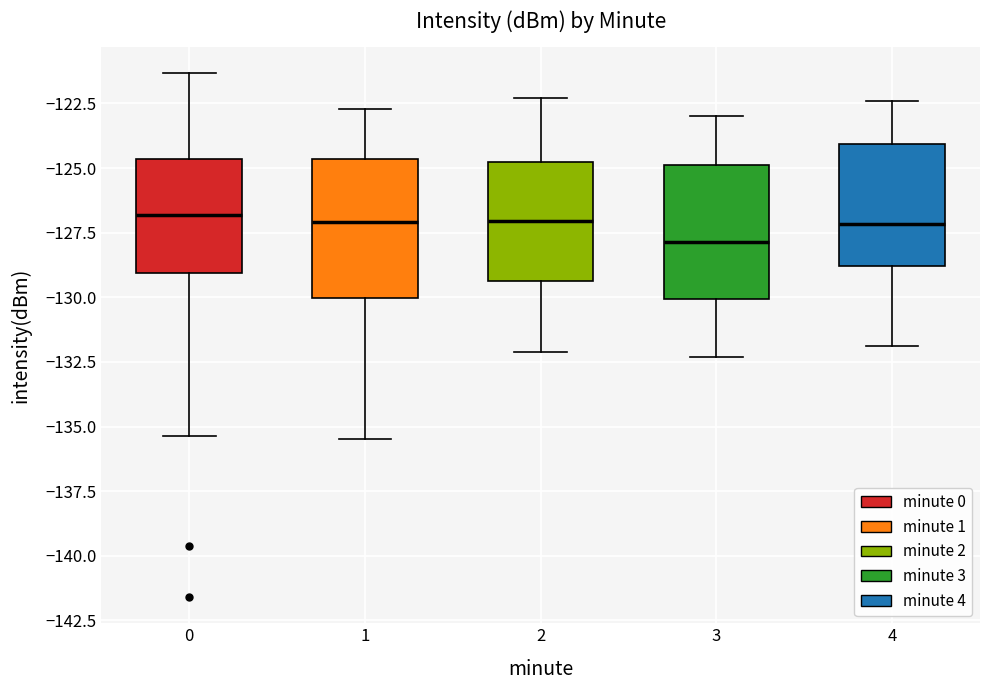

Reading left to right, transcribe this box plot: for each box, give where its median line is, the range the box spans, and where its two whiskers end, as read against the y-axis. The values are not printed on the chart, so give them approximately, as read against the axis.

0: median -127.0, box -129.0 to -124.5, whiskers -135.5 to -121.5
1: median -127.0, box -130.0 to -124.5, whiskers -135.5 to -122.5
2: median -127.0, box -129.5 to -124.5, whiskers -132.0 to -122.5
3: median -128.0, box -130.0 to -125.0, whiskers -132.5 to -123.0
4: median -127.0, box -129.0 to -124.0, whiskers -132.0 to -122.5